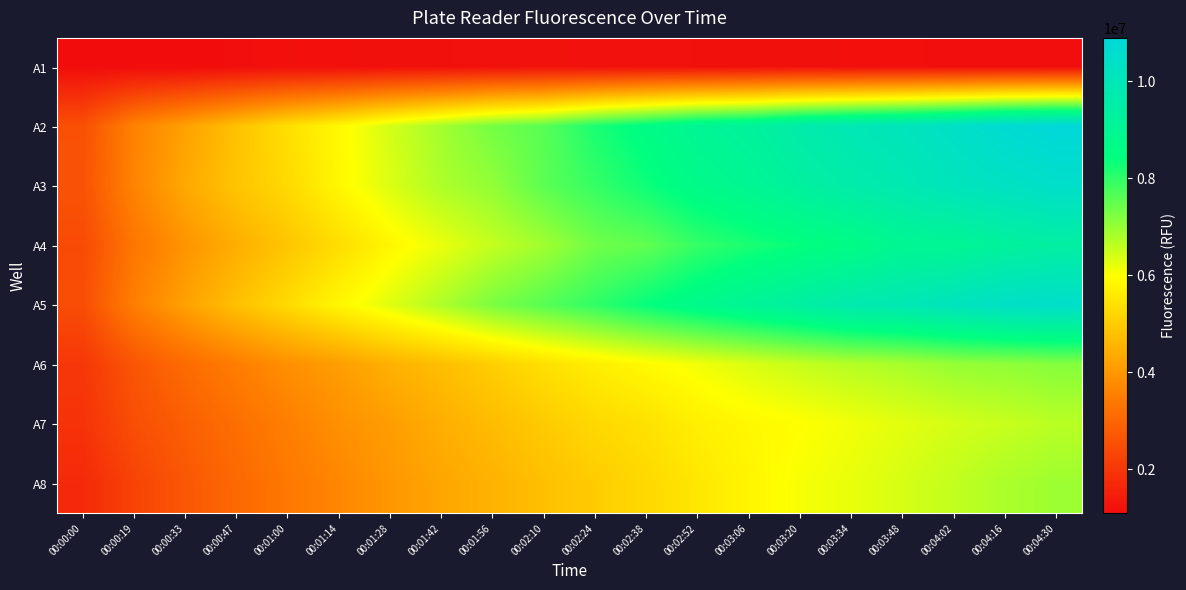

What is the total value across all series at 00:01:28?

38709344